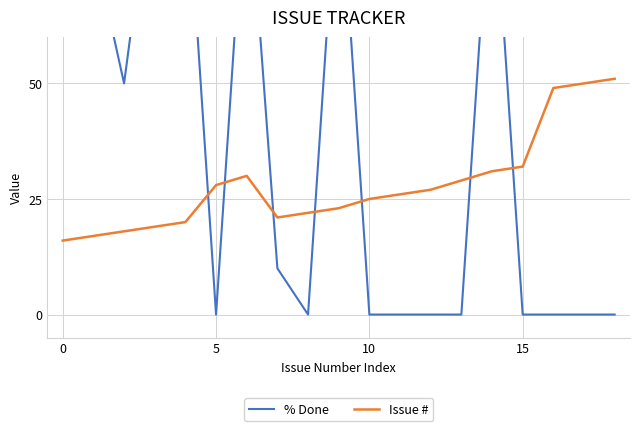

What is the sum of the % Done values at 6 and −5?

200